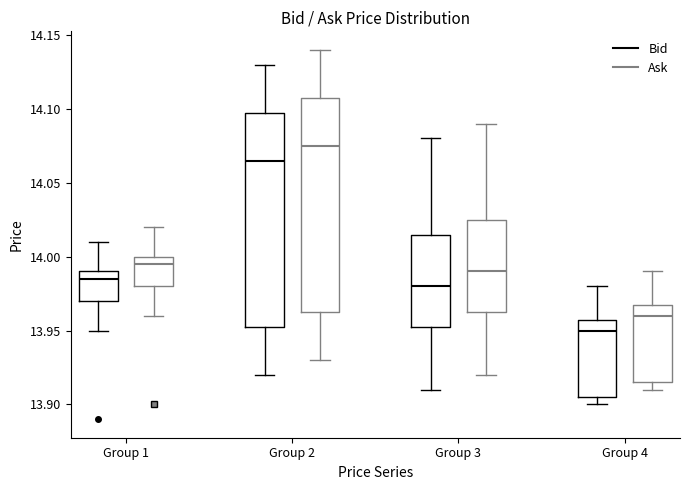

Where is the upper edge of the box for Group 4 (Ask) on the y-axis? The values are not printed on the chart, so give them approximately, as read against the axis.

13.970